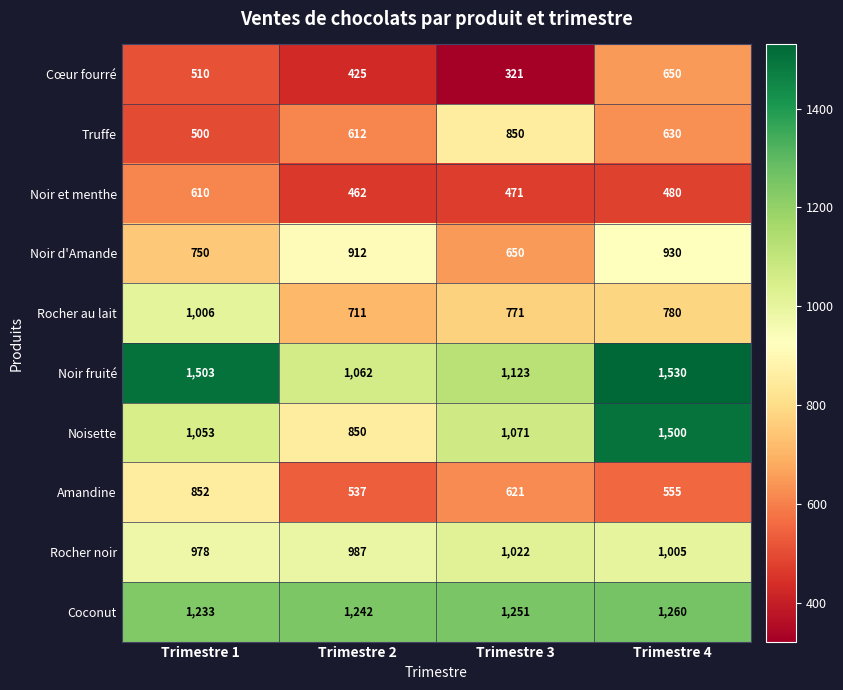

Is it true that Truffe equals 500 at Trimestre 1?

True